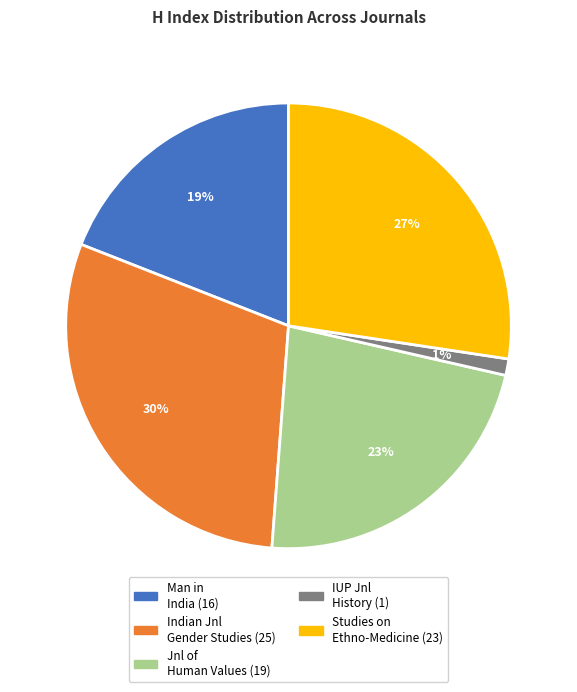

Is there any slice that represents more than half of the pie?

No